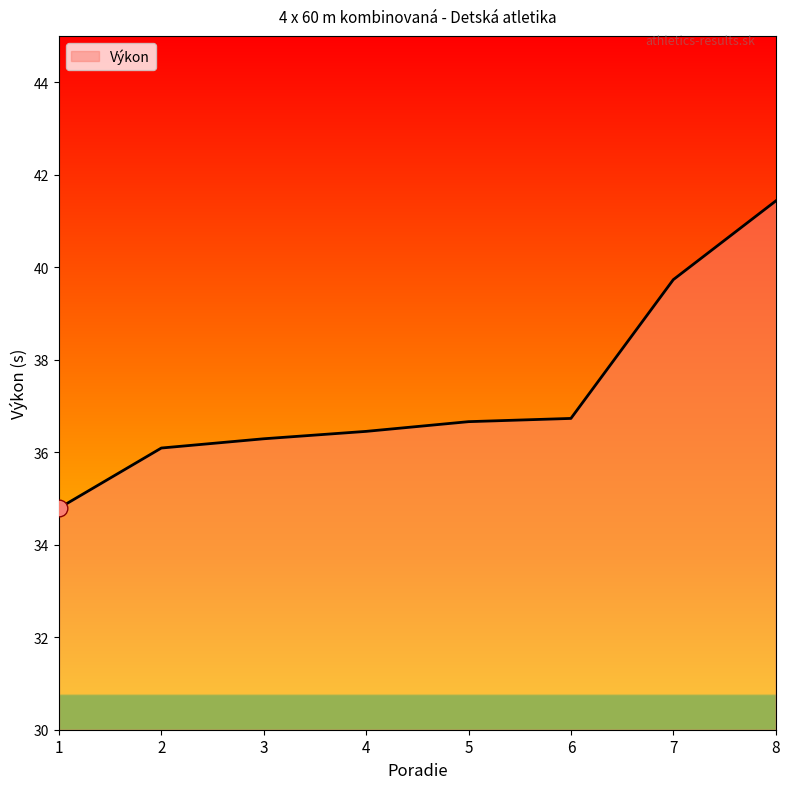

Which category has the lowest value across all series?

1